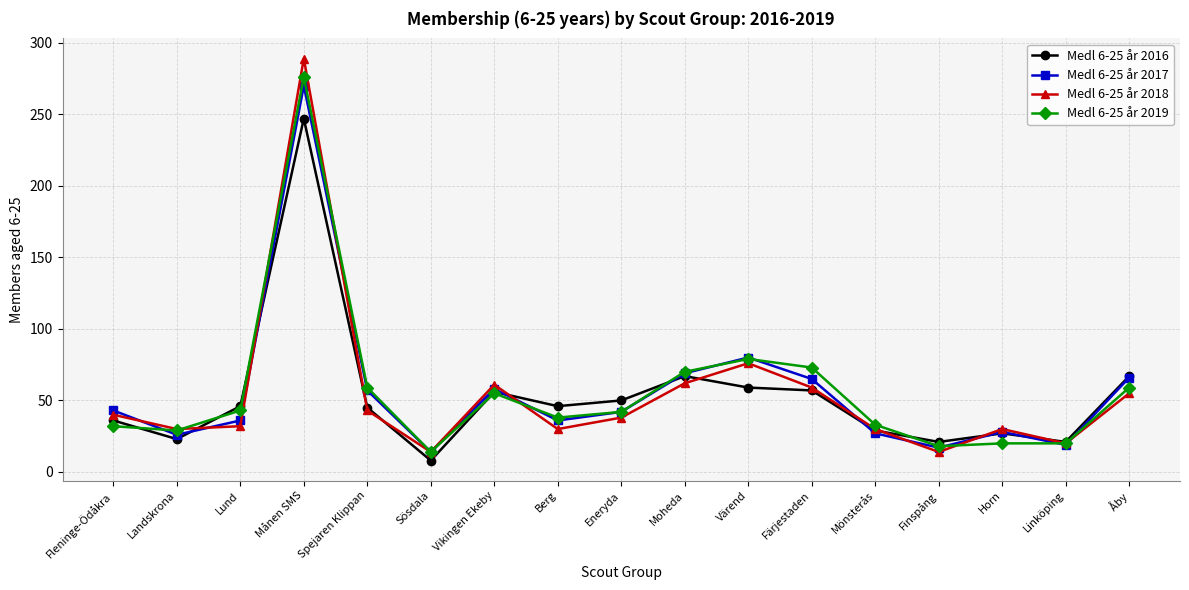

Is it true that Medl 6-25 år 2016 equals 46 at Berg?

True